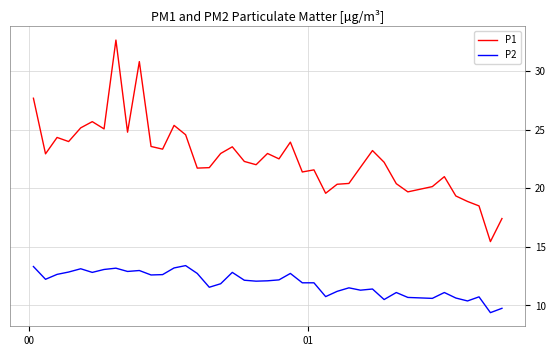

List the series in order of their peak value, lowest first.

P2, P1